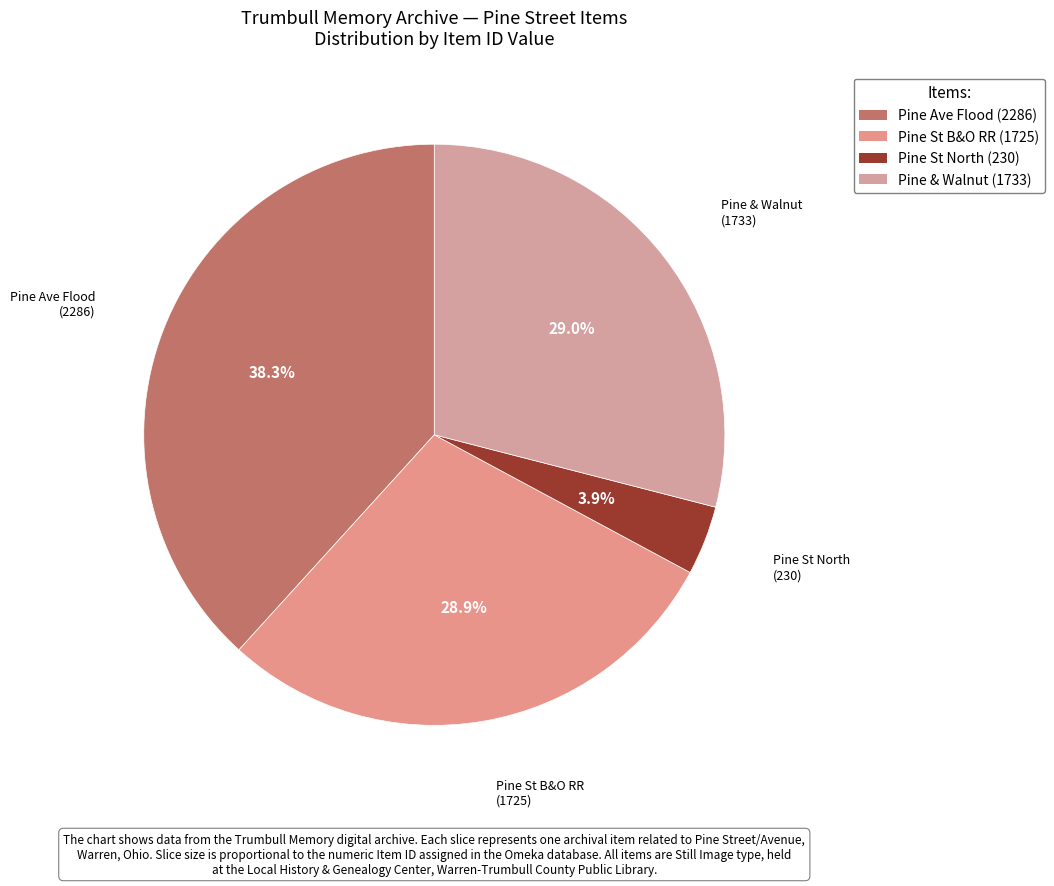

Which category has the smallest portion of the pie?

Pine Street looking north toward High Street (Item 230)